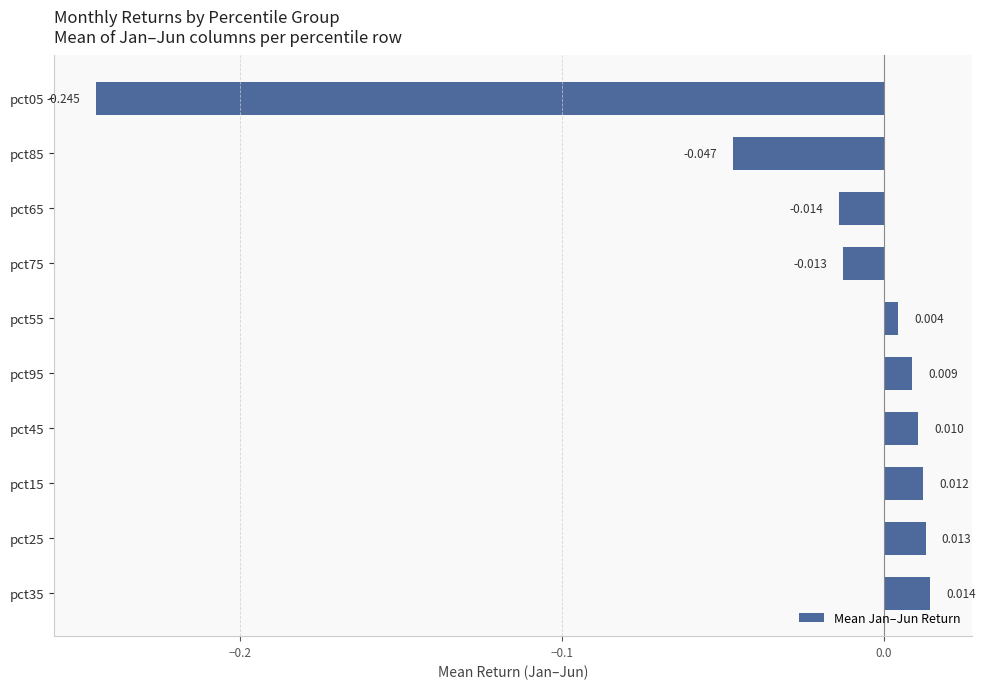

Are the bars grouped side by side (vs. stacked)?

No